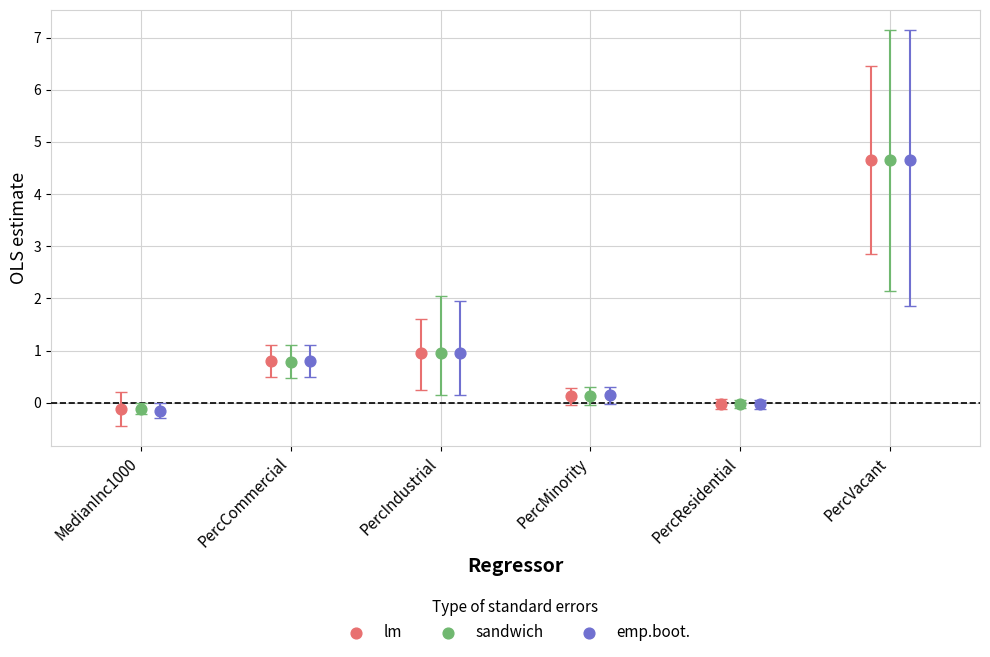

What are all the series names shown in the legend?

lm, sandwich, emp.boot.